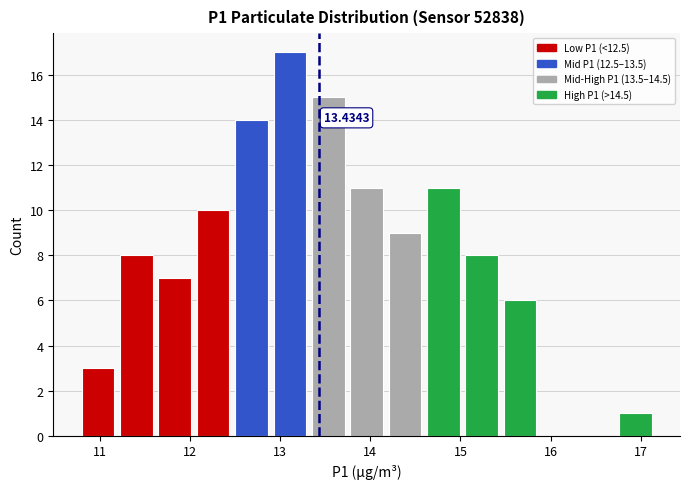

Which range on the x-axis has the tallest bar?

12.9 to 13.3